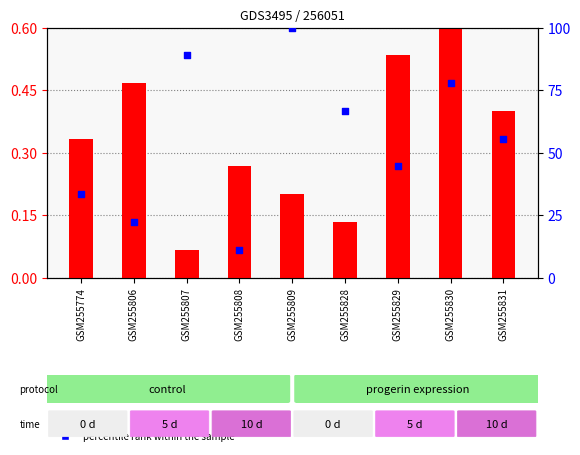

Which series contains the highest Y value?

percentile rank within the sample